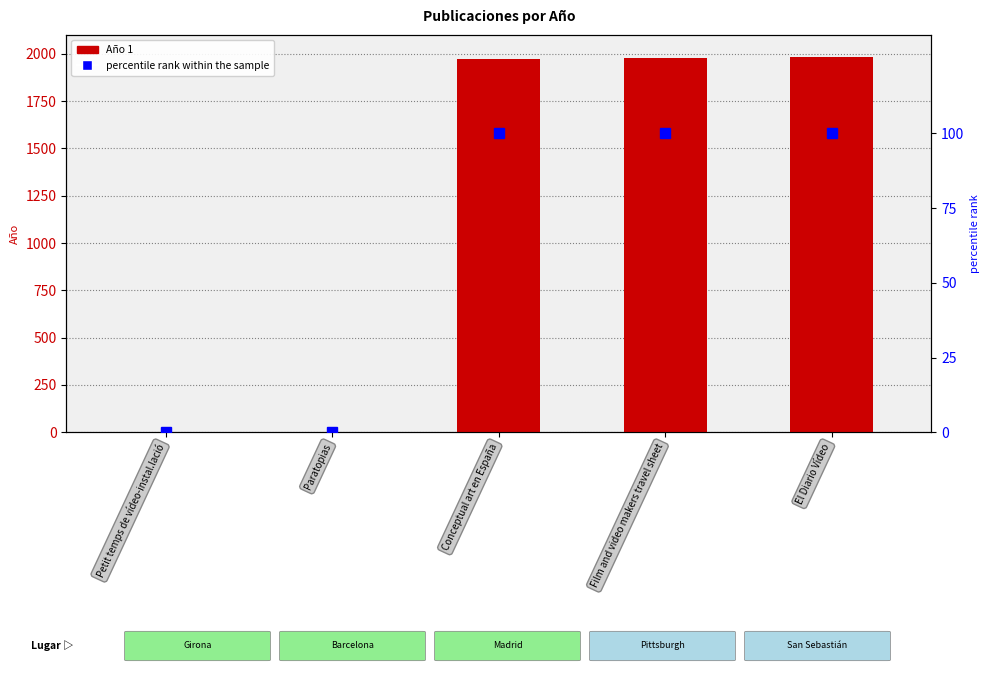

List the labels in order of Año 1 value, smallest first.

Petit temps de vídeo-instal.lació, Paratopias, Conceptual art en España, Film and video makers travel sheet, El Diario Vídeo